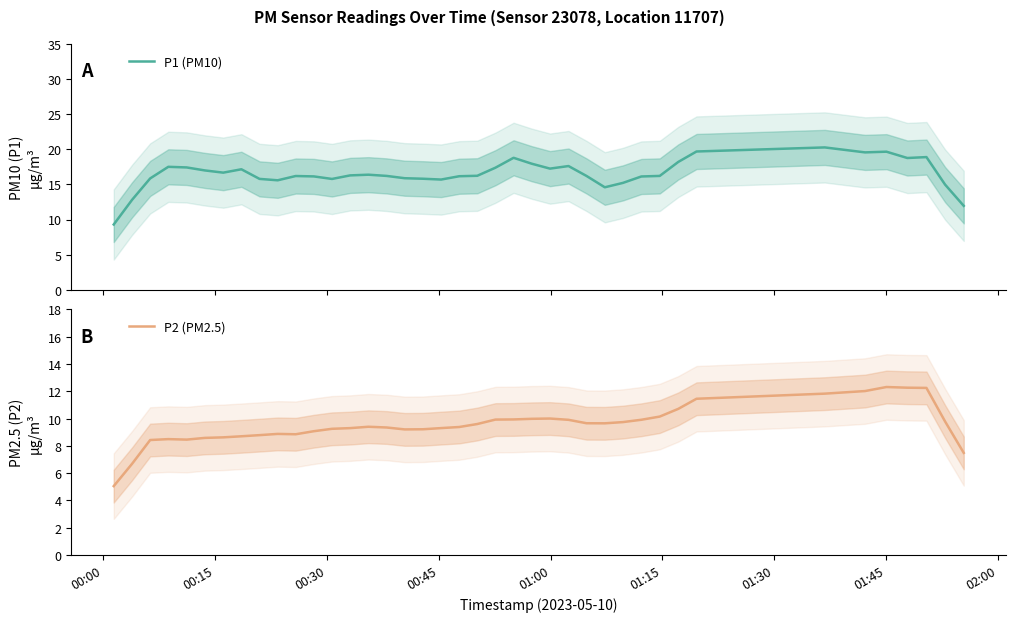

True or false: P1 (PM10) and P2 (PM2.5) intersect in this chart.

False